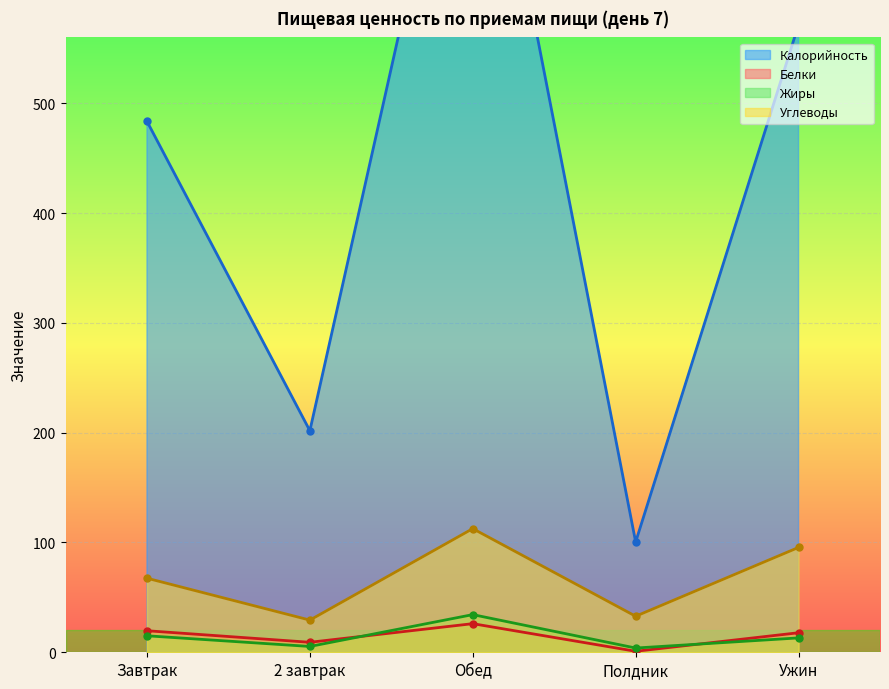

Which category has the highest value in the Углеводы series?

Обед